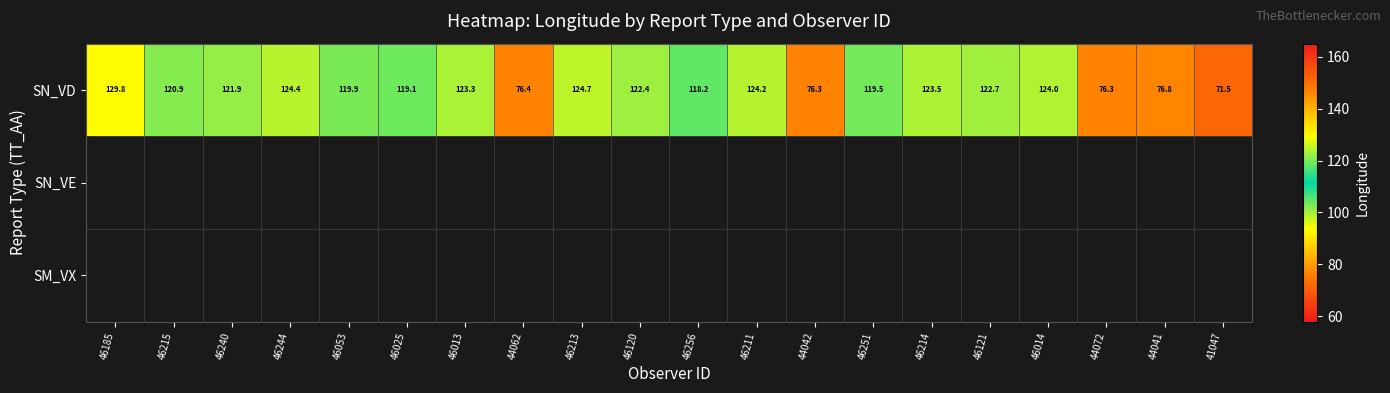

What is the difference between the second highest and minimum values in the SN_VD series?

53.2